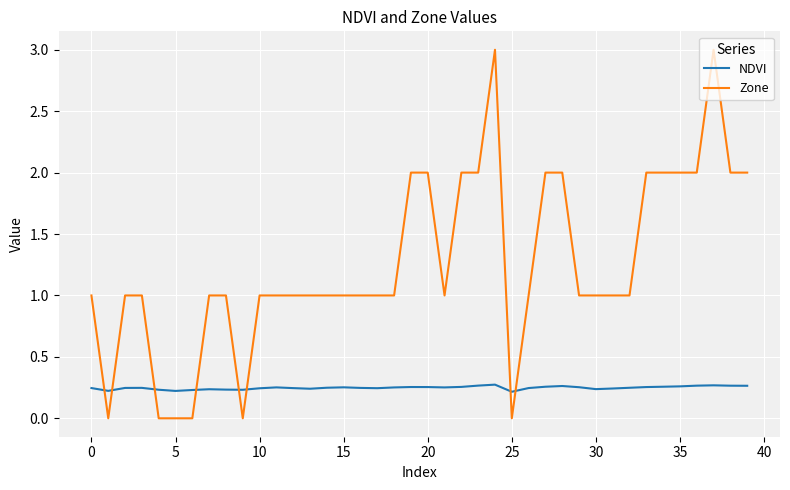

How many lines are shown in the chart?

2